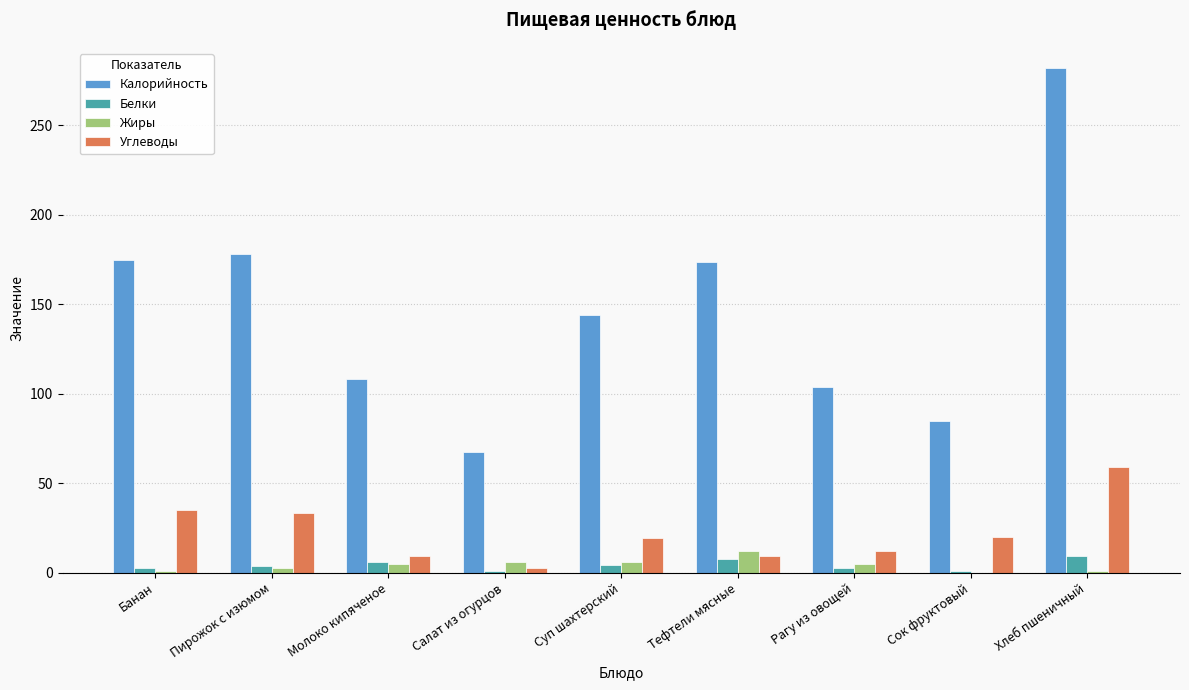

What is the sum of all Калорийность values?

1316.9